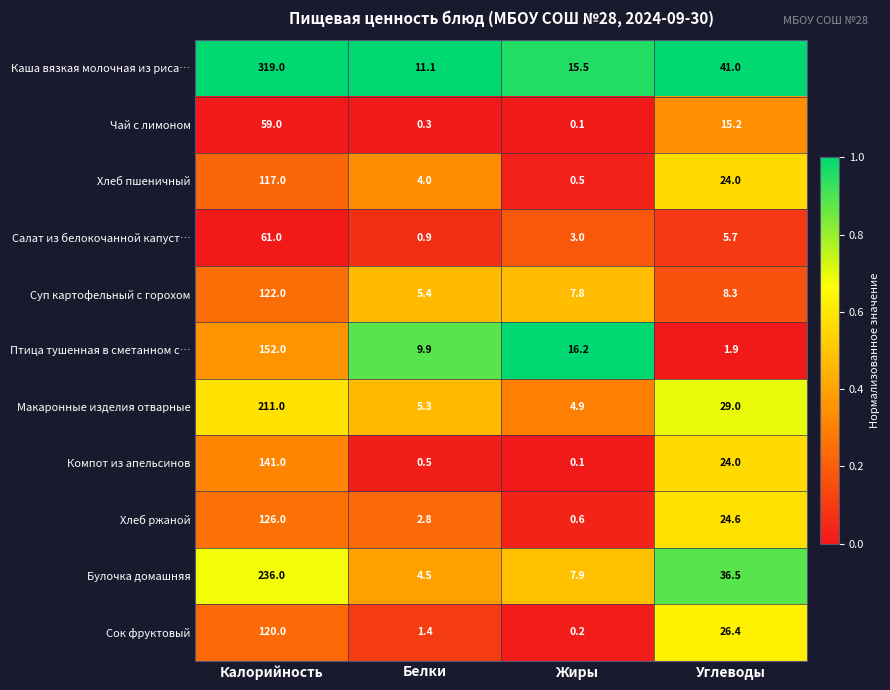

What is the total value across all series at Белки?

46.1